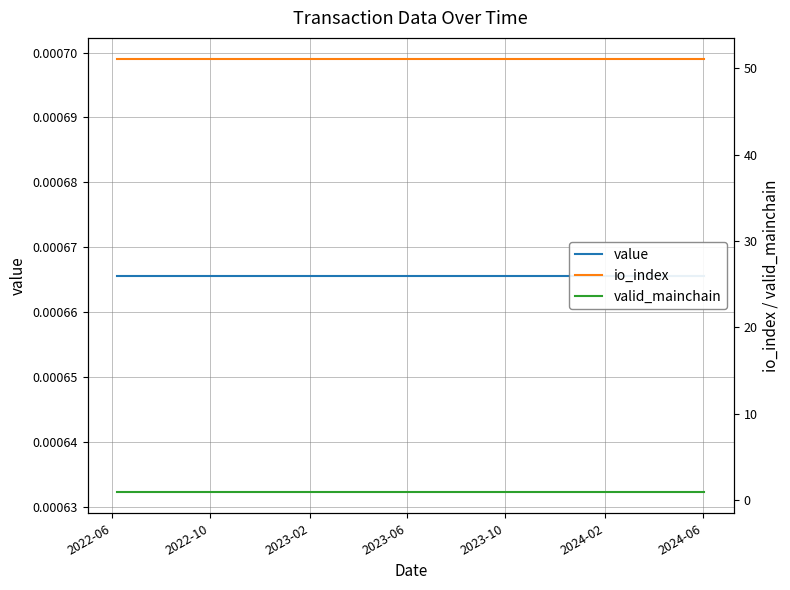

What is the label of the 1st point from the left?

2022-06